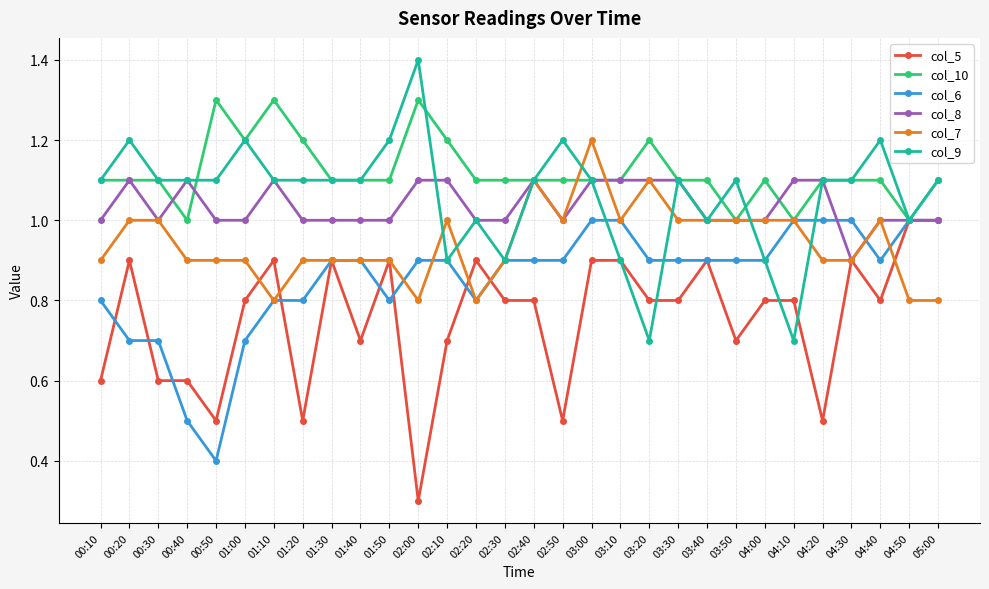

Which category has the lowest value in the col_8 series?

04:30